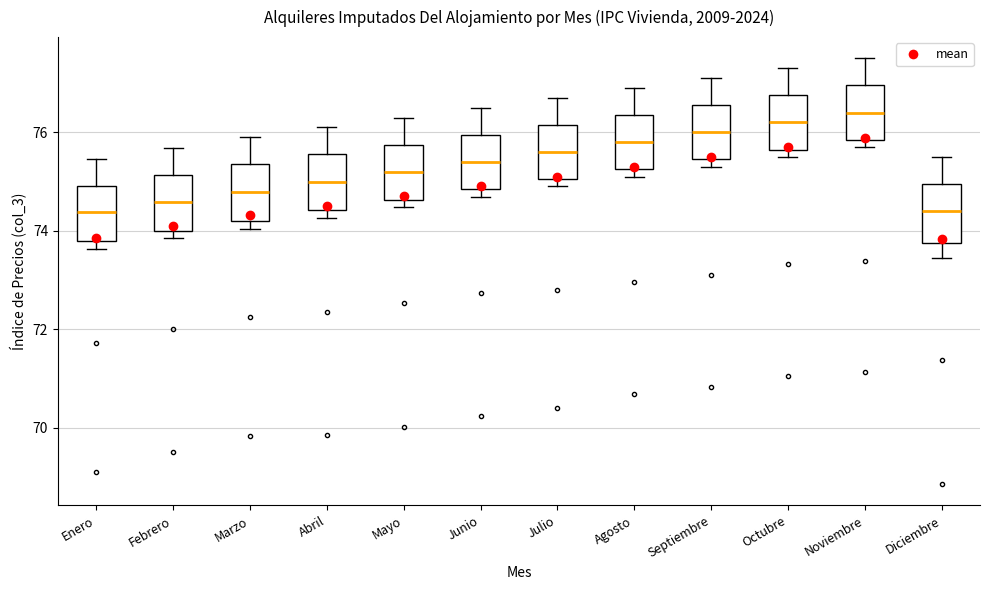

Reading left to right, transcribe this box plot: for each box, give where its median line is, the range the box spans, and where its two whiskers end, as read against the y-axis. The values are not printed on the chart, so give them approximately, as read against the axis.

Enero: median 74.4, box 73.8 to 75.0, whiskers 73.6 to 75.4
Febrero: median 74.6, box 74.0 to 75.2, whiskers 73.8 to 75.6
Marzo: median 74.8, box 74.2 to 75.4, whiskers 74.0 to 76.0
Abril: median 75.0, box 74.4 to 75.6, whiskers 74.2 to 76.2
Mayo: median 75.2, box 74.6 to 75.8, whiskers 74.4 to 76.4
Junio: median 75.4, box 74.8 to 76.0, whiskers 74.6 to 76.6
Julio: median 75.6, box 75.0 to 76.2, whiskers 75.0 (just below the box's lower edge) to 76.8
Agosto: median 75.8, box 75.2 to 76.4, whiskers 75.2 (just below the box's lower edge) to 77.0
Septiembre: median 76.0, box 75.4 to 76.6, whiskers 75.4 (just below the box's lower edge) to 77.2
Octubre: median 76.2, box 75.6 to 76.8, whiskers 75.6 (just below the box's lower edge) to 77.4
Noviembre: median 76.4, box 75.8 to 77.0, whiskers 75.8 (just below the box's lower edge) to 77.6
Diciembre: median 74.4, box 73.8 to 75.0, whiskers 73.4 to 75.6